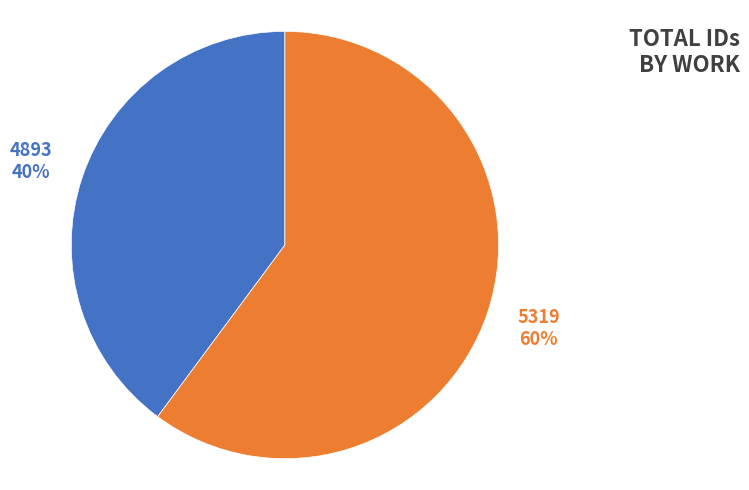

How many segments does this pie chart have?

2